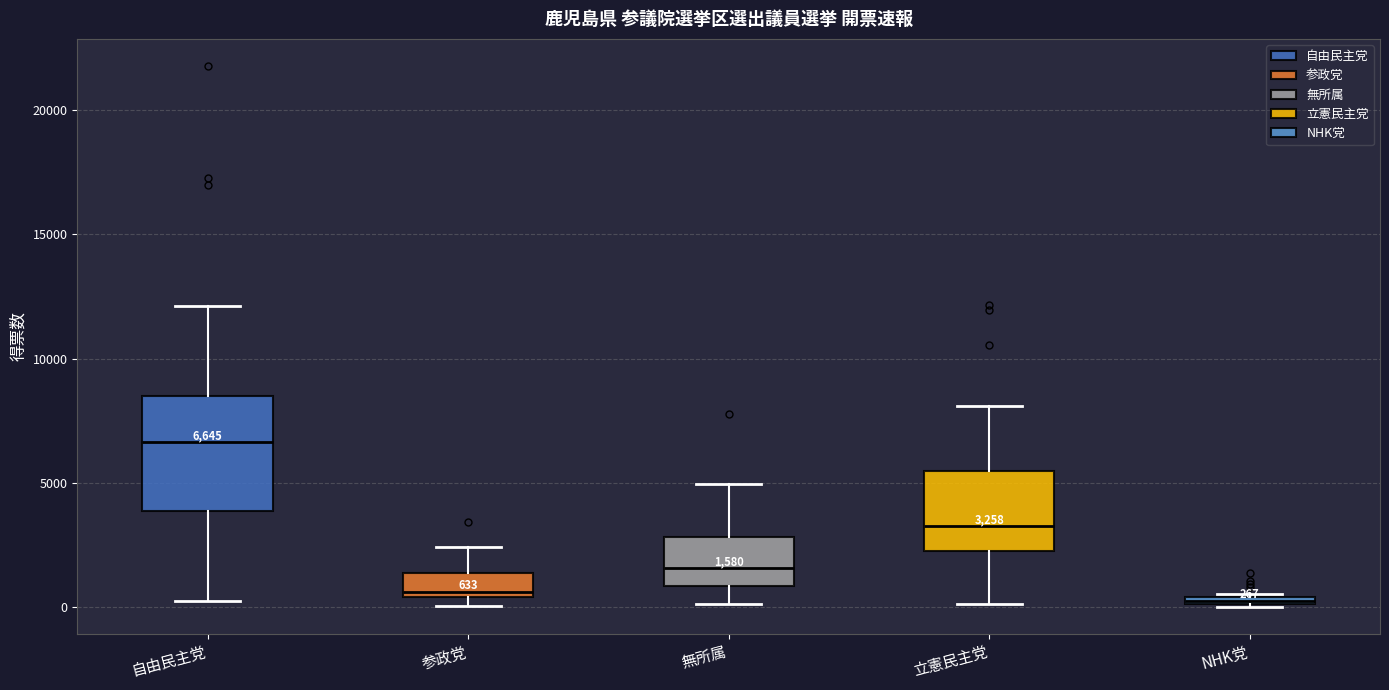

Which box is the tallest, from its lower edge to its upper edge?

自由民主党